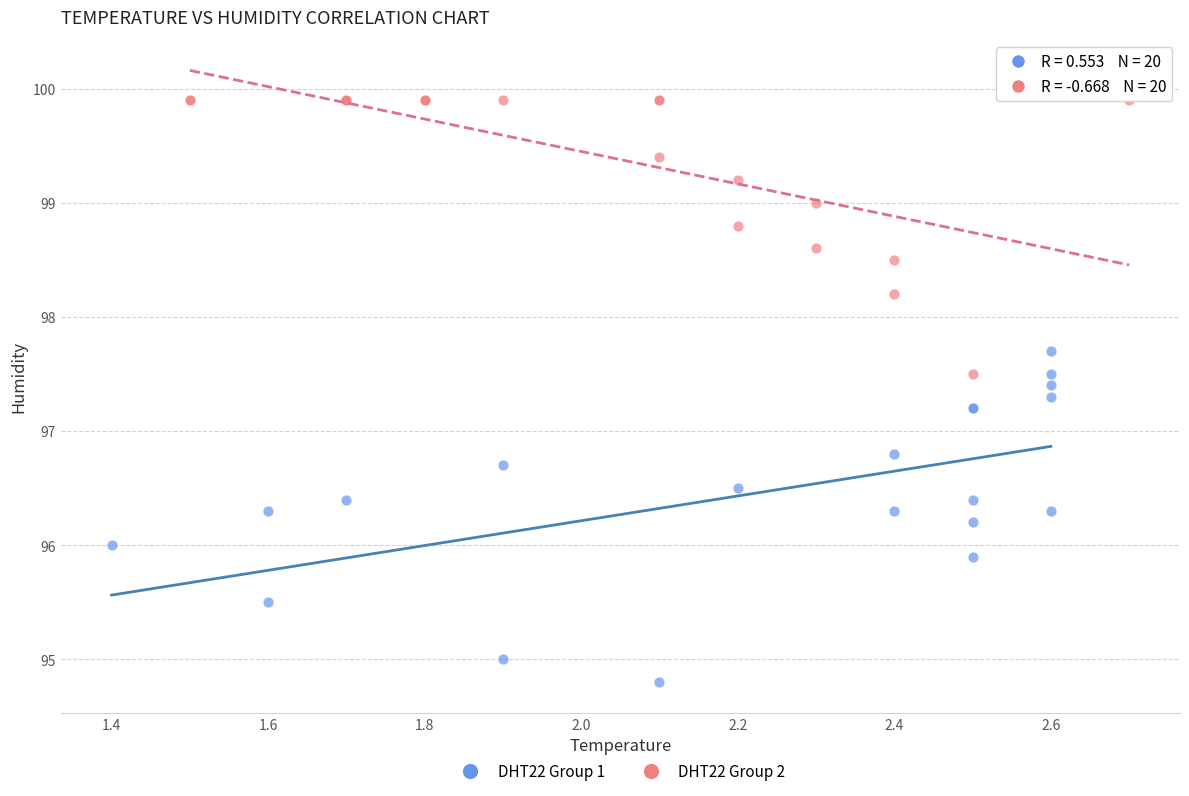

Which series has the largest Y range (max minus min)?

DHT22 Group 1